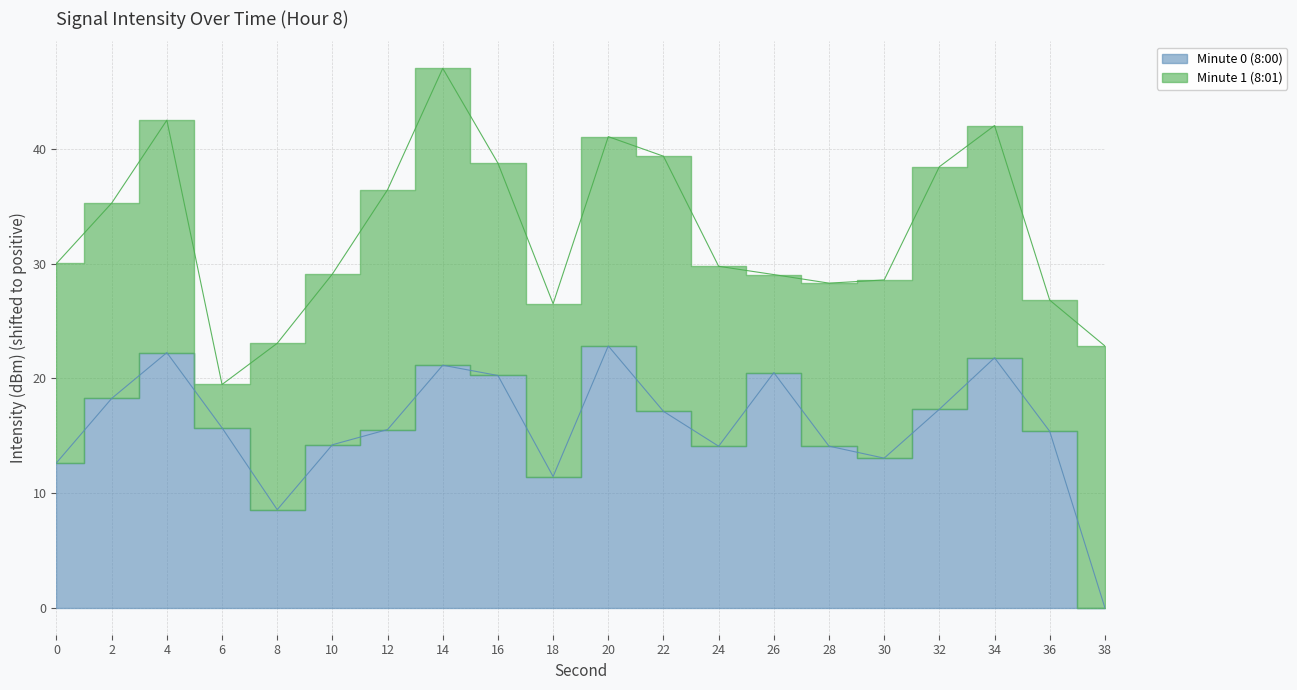

Which category has the highest value across all series?

20